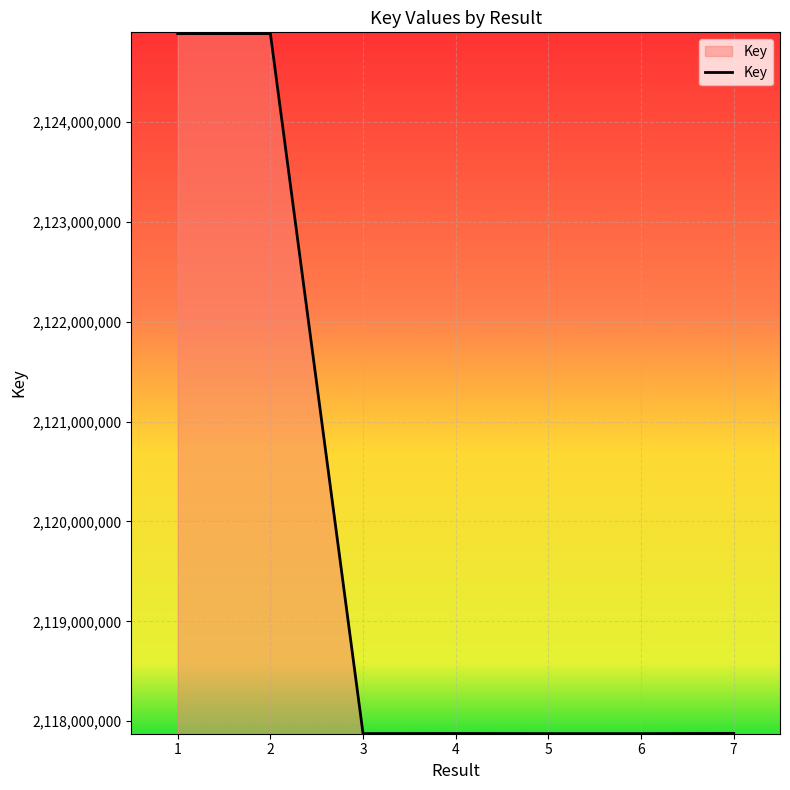

What is the greatest value displayed?

2124887041